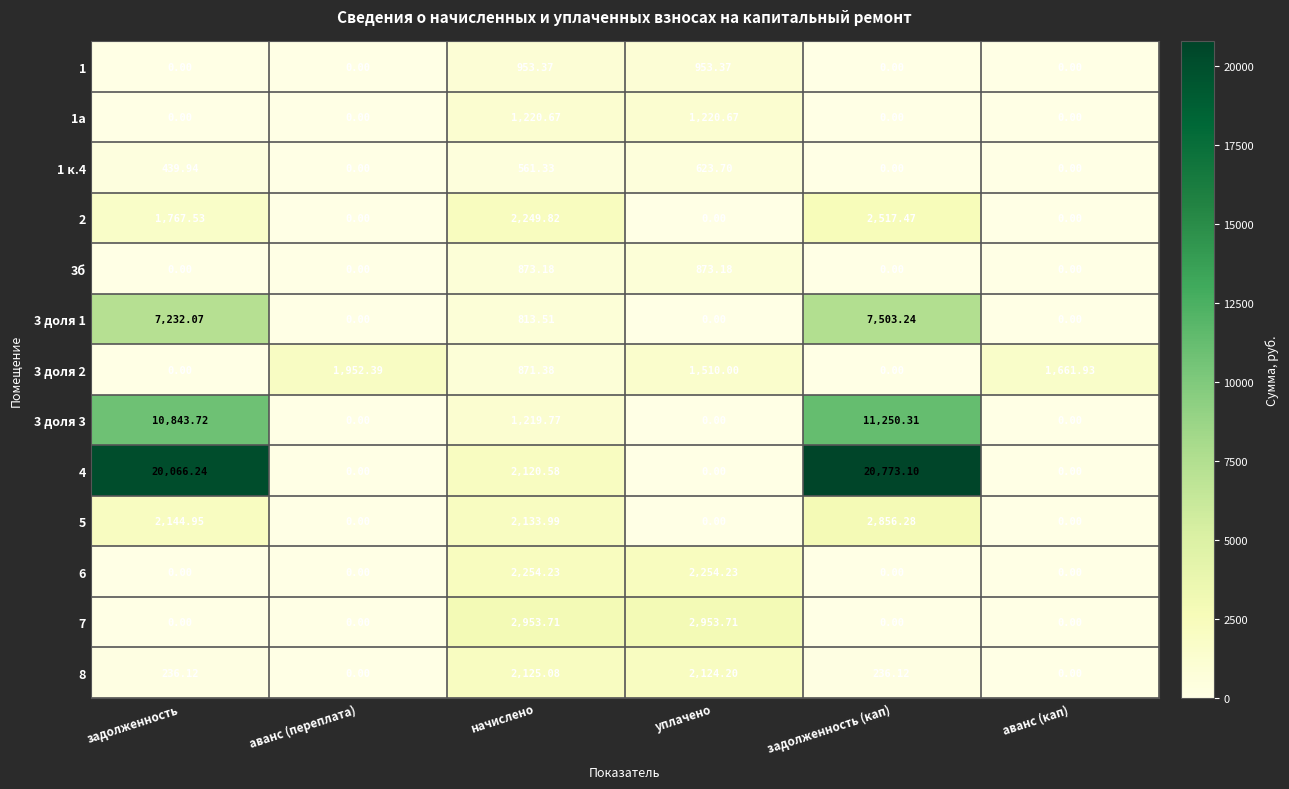

Which series has the largest range (max minus min)?

4